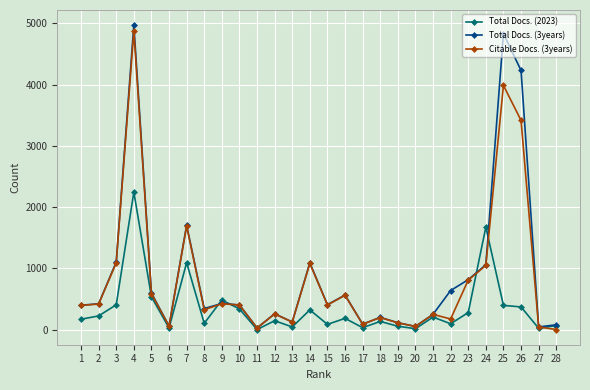

At which category does the chart reach its peak across all series?

4